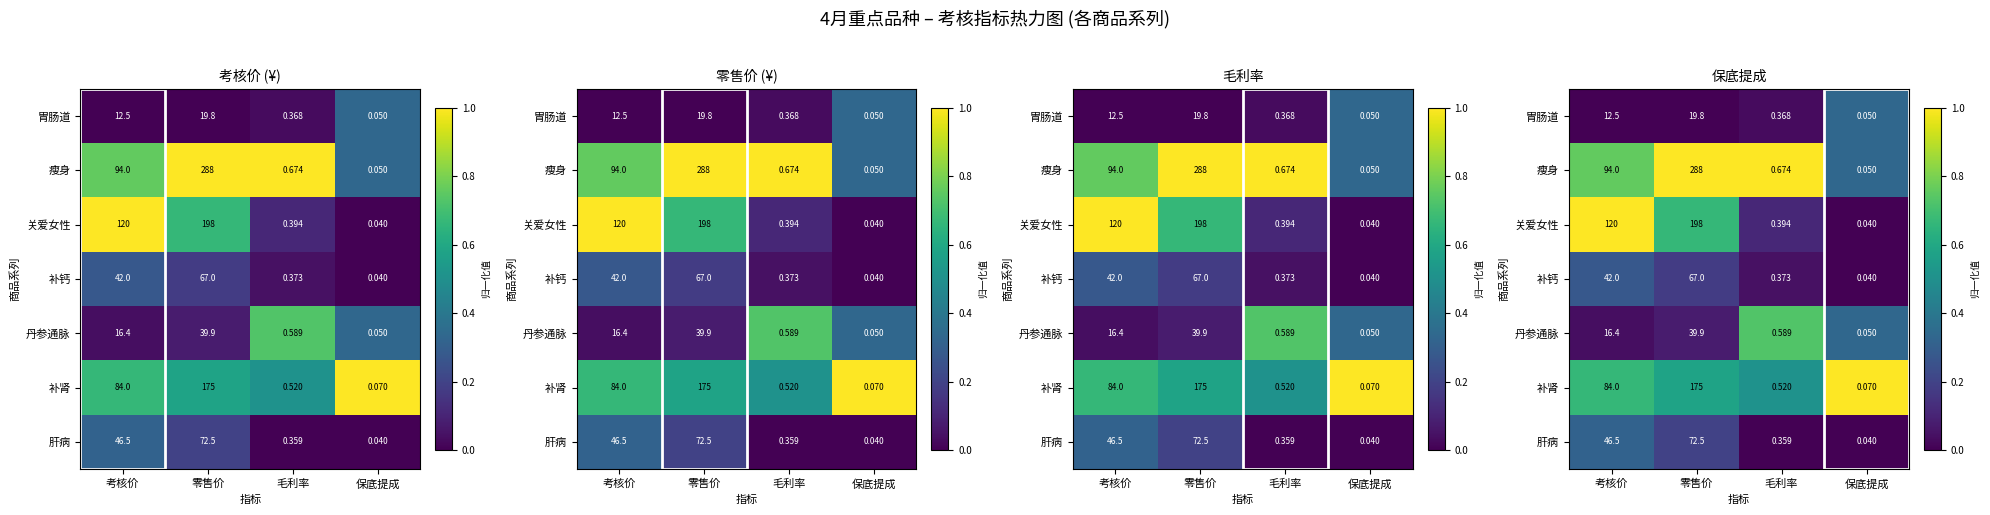

Which series has the largest range (max minus min)?

关爱女性